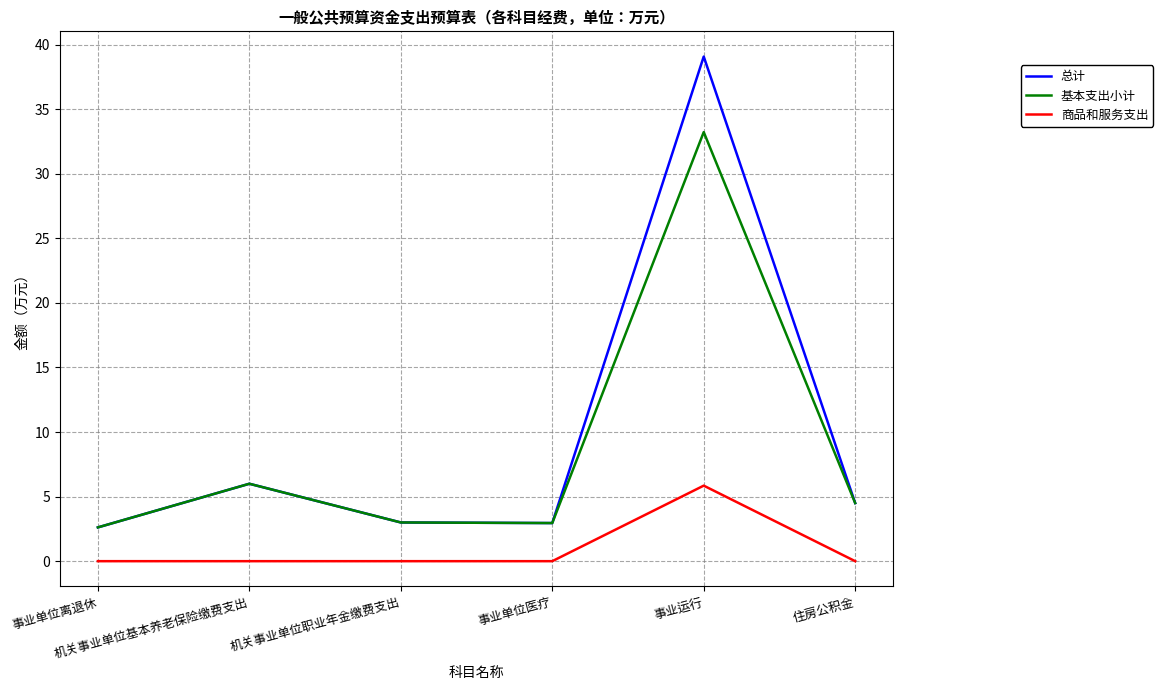

Reading left to right, what are all the values shown in this chart?

总计: 事业单位离退休=2.6	机关事业单位基本养老保险缴费支出=6.0	机关事业单位职业年金缴费支出=3.0	事业单位医疗=3.0	事业运行=39.1	住房公积金=4.5
基本支出小计: 事业单位离退休=2.6	机关事业单位基本养老保险缴费支出=6.0	机关事业单位职业年金缴费支出=3.0	事业单位医疗=3.0	事业运行=33.2	住房公积金=4.5
商品和服务支出: 事业单位离退休=0.0	机关事业单位基本养老保险缴费支出=0.0	机关事业单位职业年金缴费支出=0.0	事业单位医疗=0.0	事业运行=5.8	住房公积金=0.0